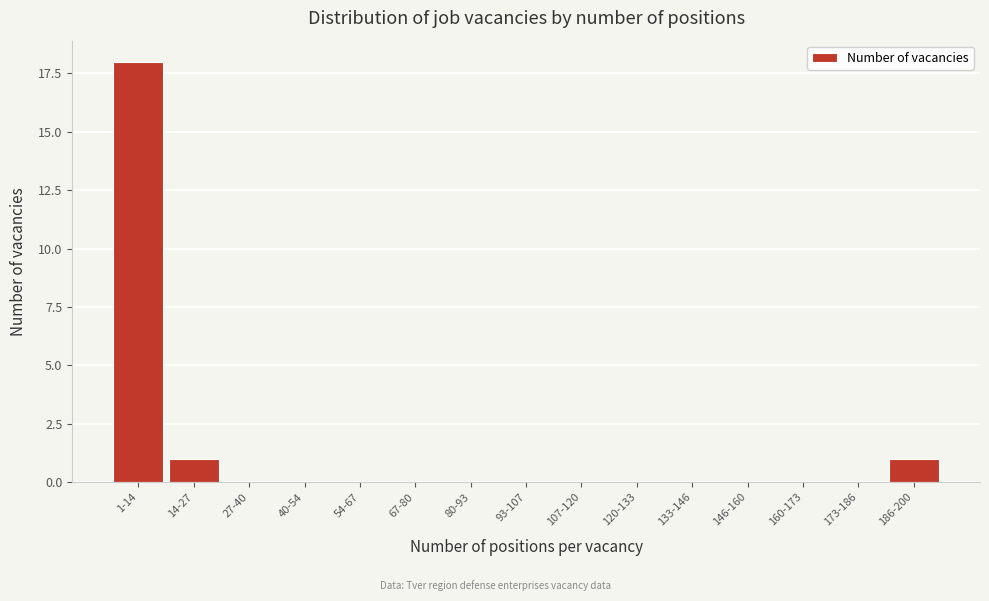

Reading right to left, extract all data points from this chart.

186-200=1	173-186=0	160-173=0	146-160=0	133-146=0	120-133=0	107-120=0	93-107=0	80-93=0	67-80=0	54-67=0	40-54=0	27-40=0	14-27=1	1-14=18